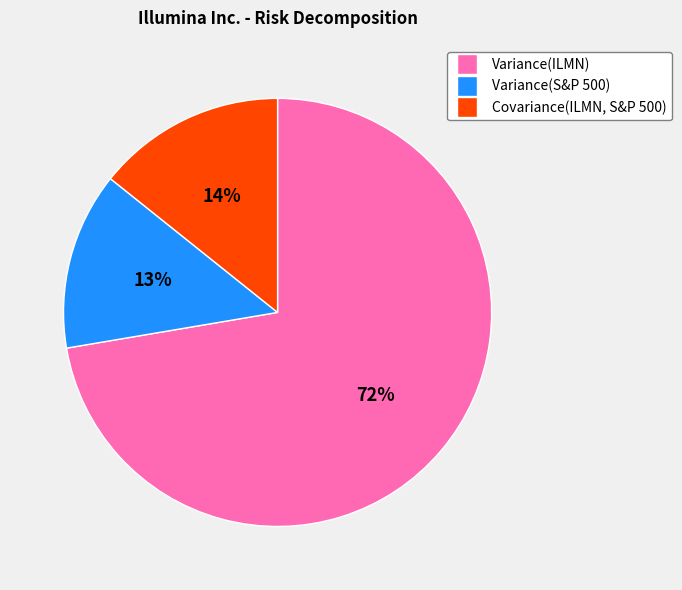

What is the ratio of the value at Covariance(ILMN, S&P 500) to the value at Variance(ILMN)?

0.2